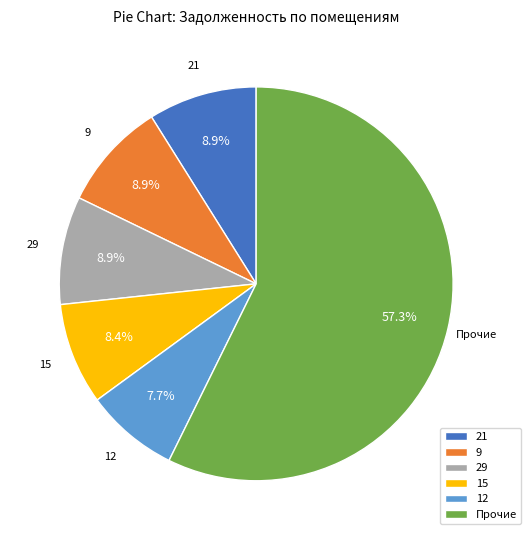

Does 15 represent more than half of the total?

No